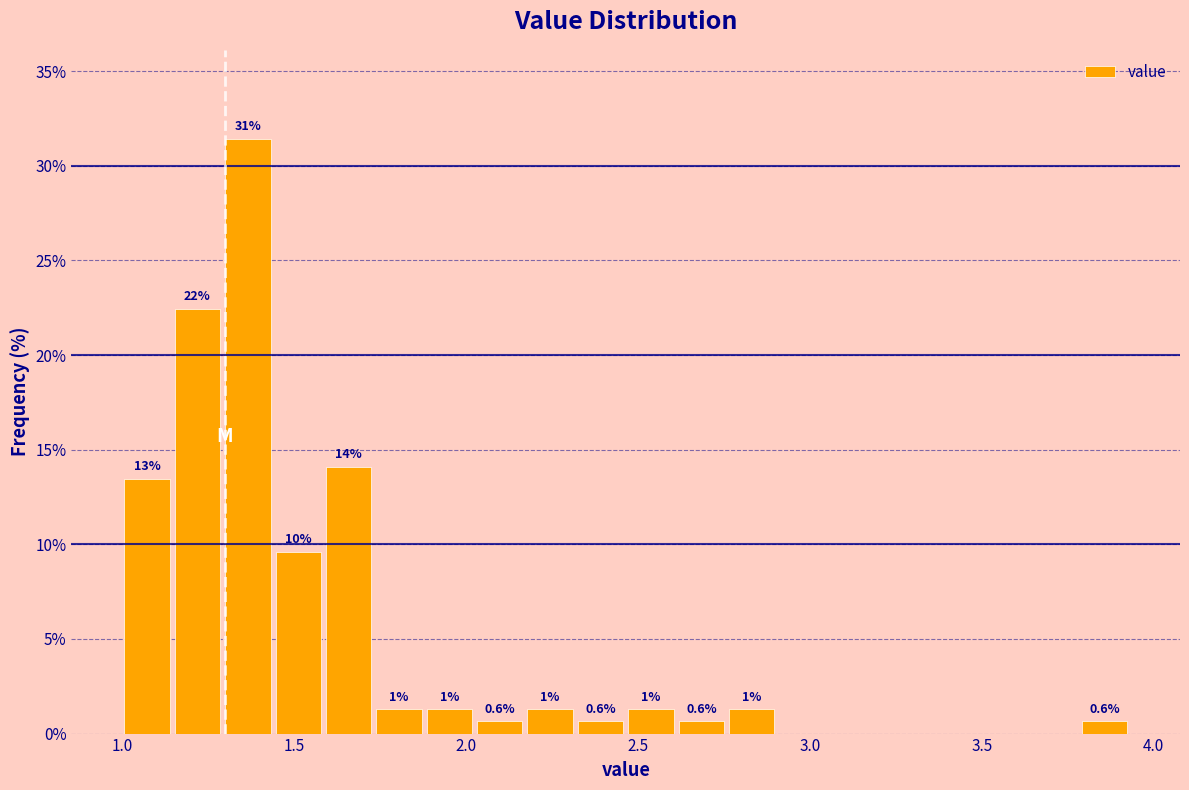

Read against the x-axis, roughly where is the centre of the tallest bar?

1.35